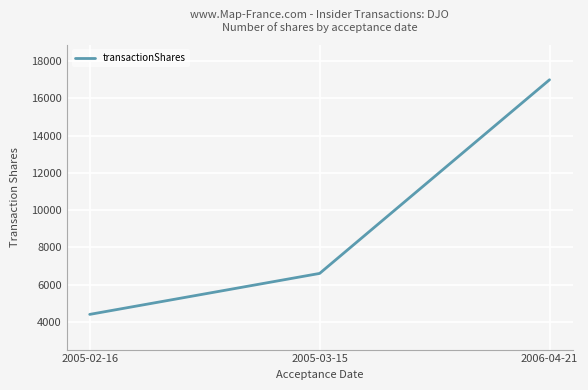

List the labels in order of value, largest first.

2006-04-21, 2005-03-15, 2005-02-16